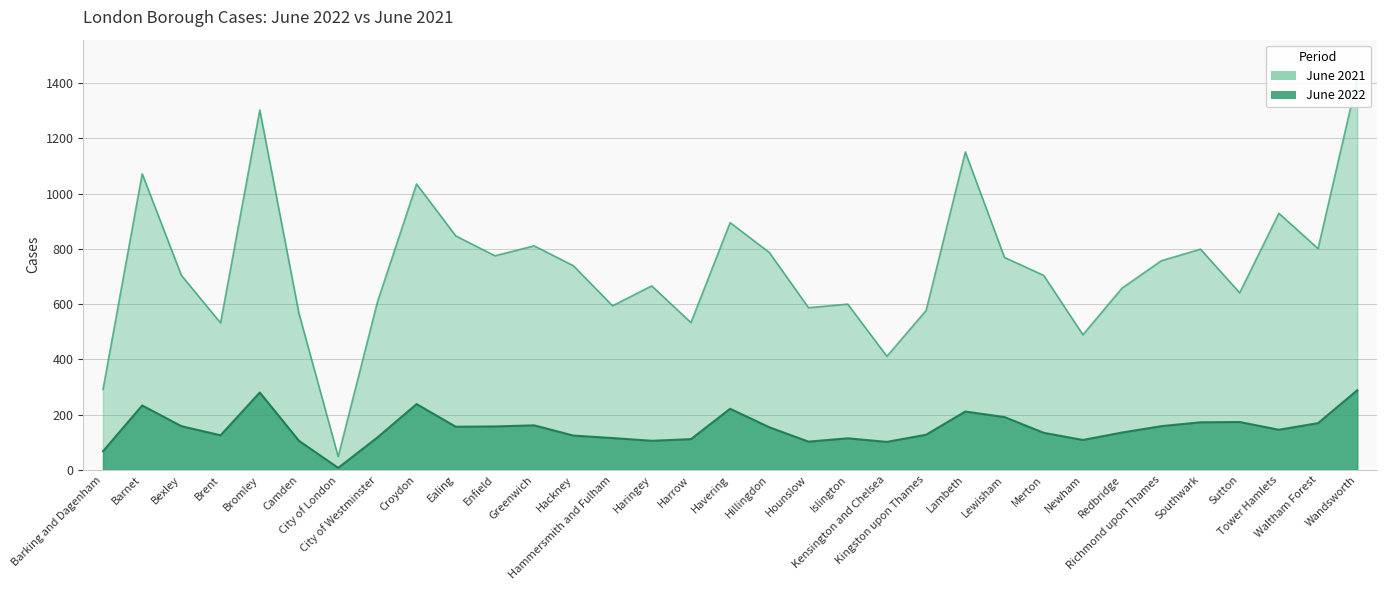

Where is the first local minimum for June 2022?

Brent